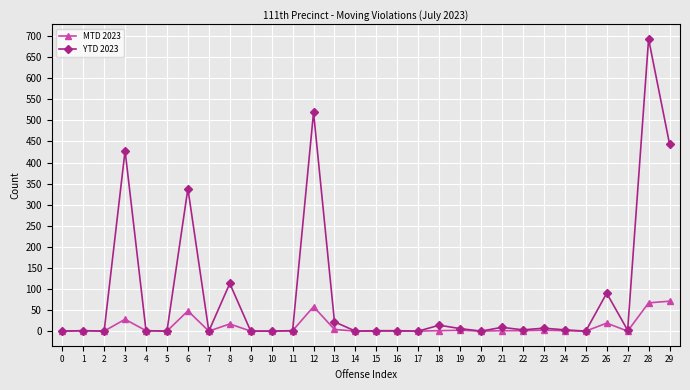

The value of MTD 2023 at 22 is 1. True or false?

True